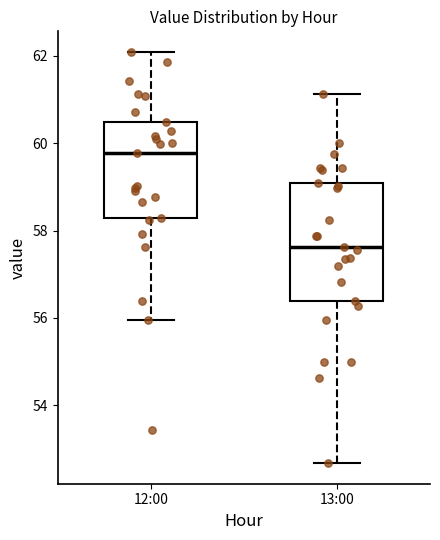

Where does the median line of the box for 13:00 sit on the y-axis? The values are not printed on the chart, so give them approximately, as read against the axis.

57.6